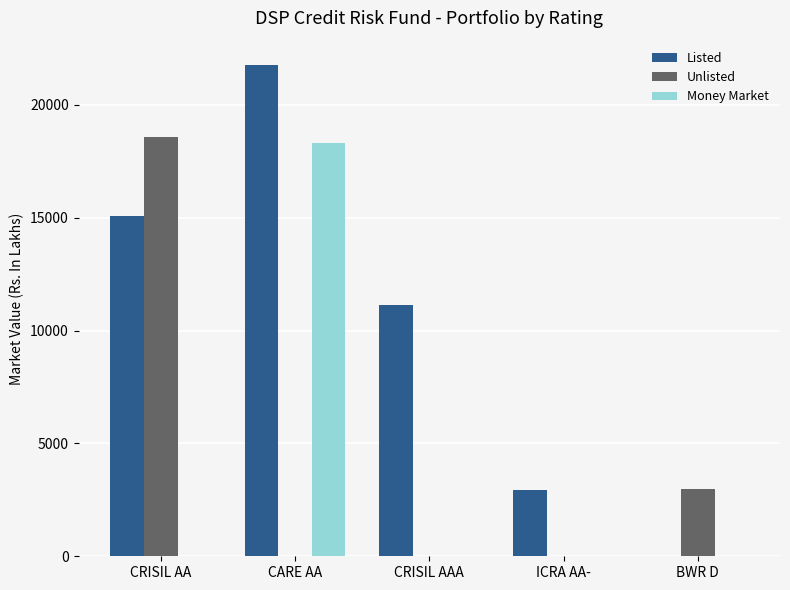

What is the sum of the Money Market values at ICRA AA- and CARE AA?

18325.1